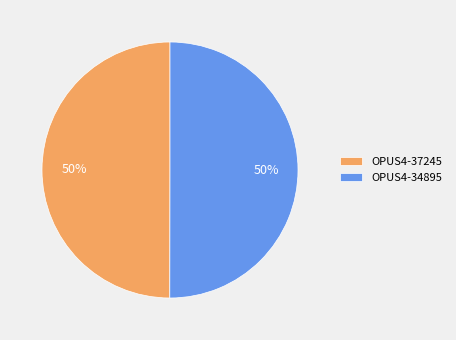

Approximately how many times larger is the value at OPUS4-34895 compared to OPUS4-37245?

1.0